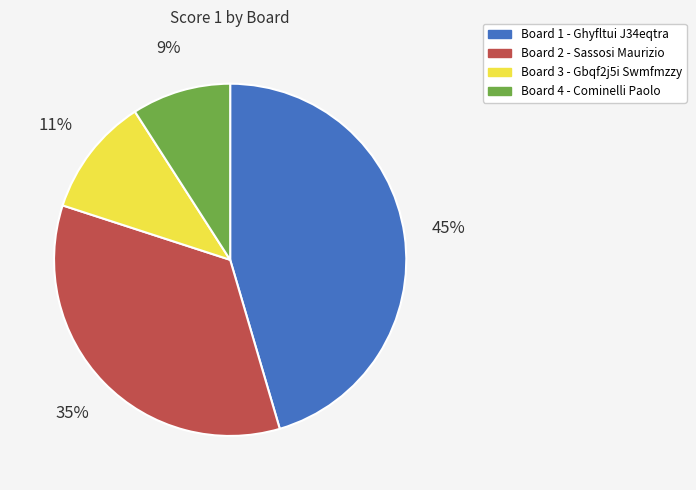

To the nearest percent, what percentage of the pie is Board 2 - Sassosi Maurizio?

35%